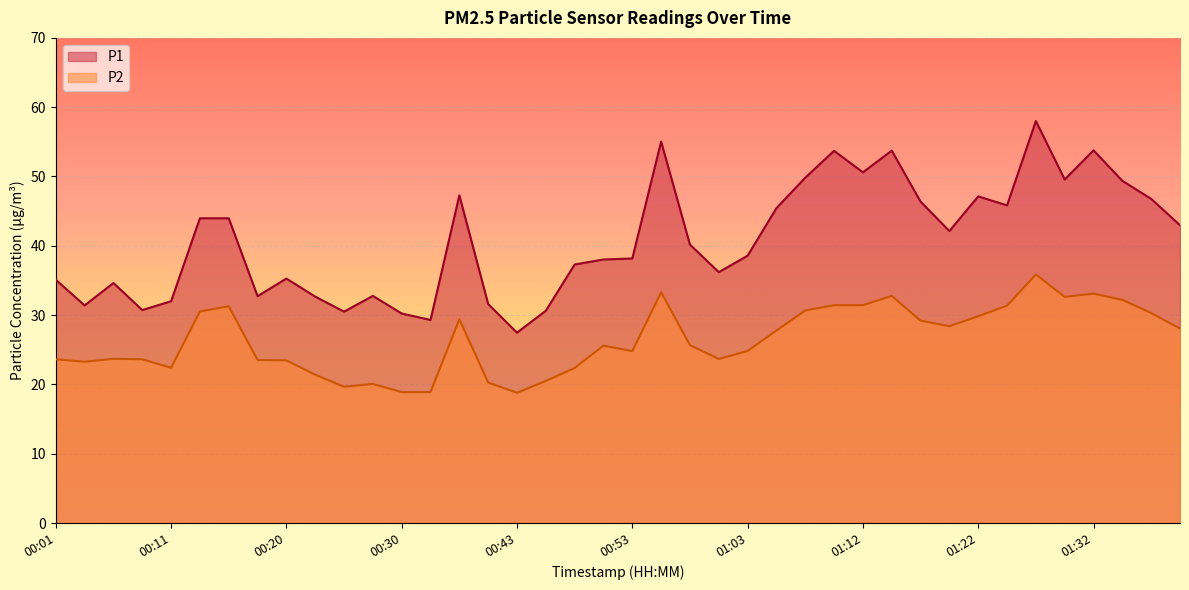

Which series changed the most between 01:30 and 01:34?

P2